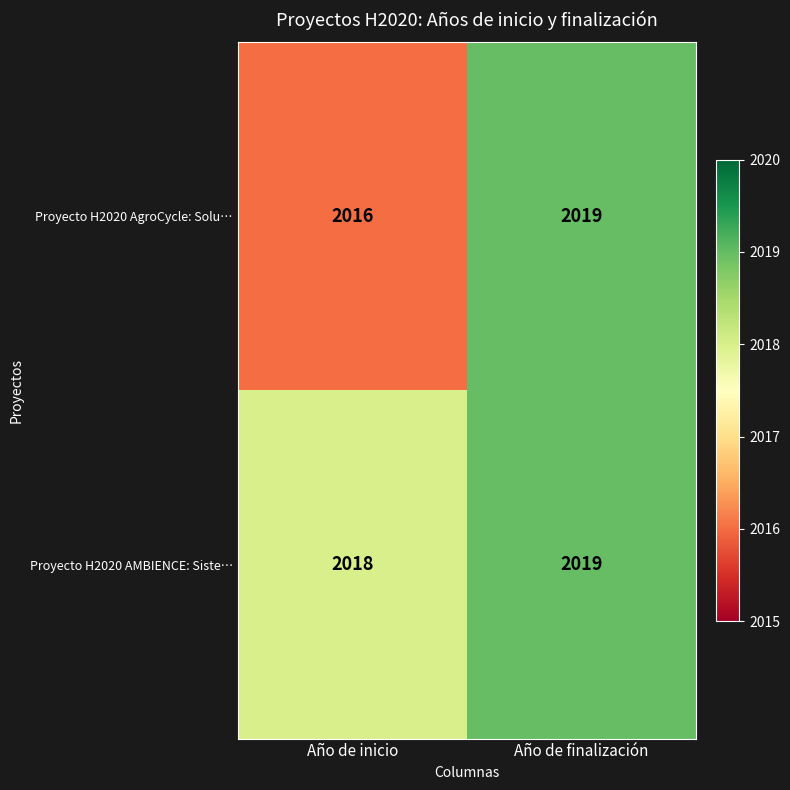

At which category is the sum across all series the highest?

Año de finalización